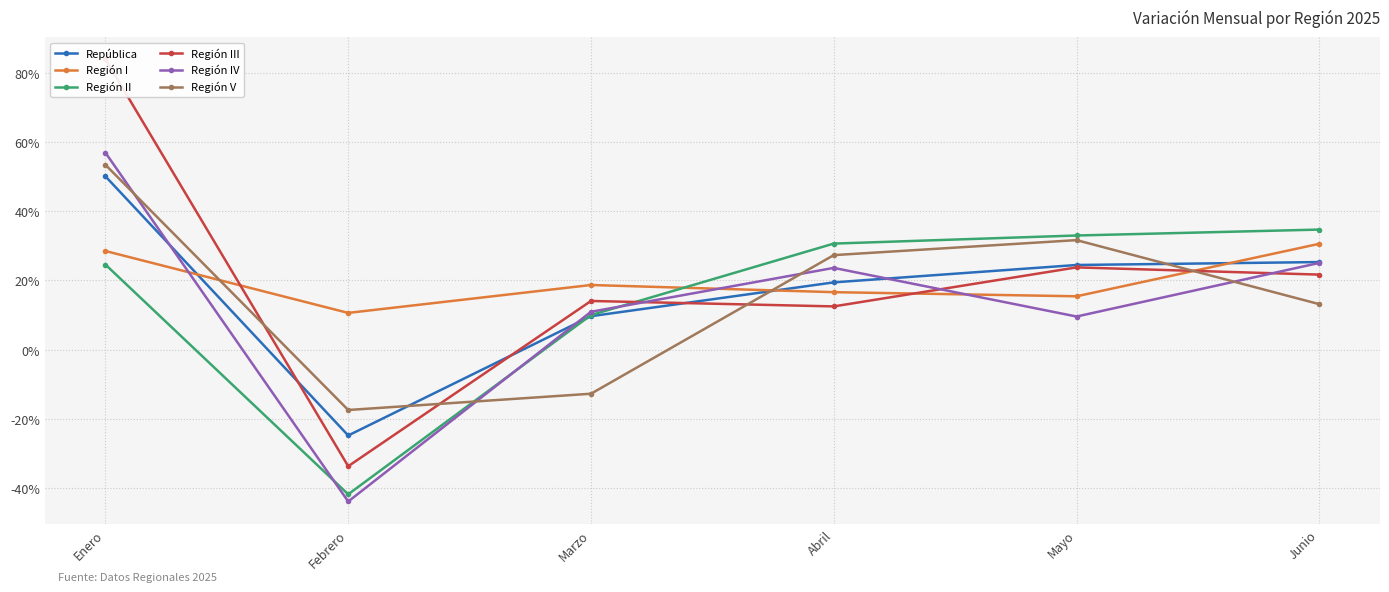

How many interior local peaks does the Región III series have?

2